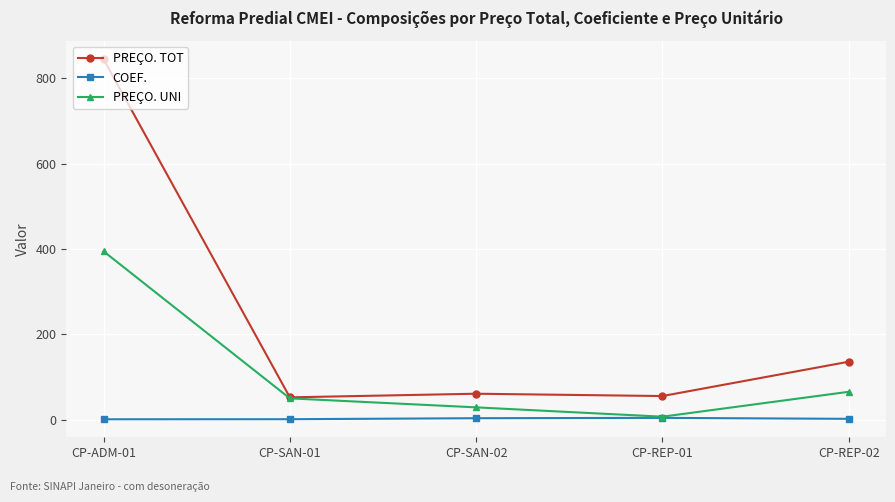

Which series has the largest range (max minus min)?

PREÇO. TOT